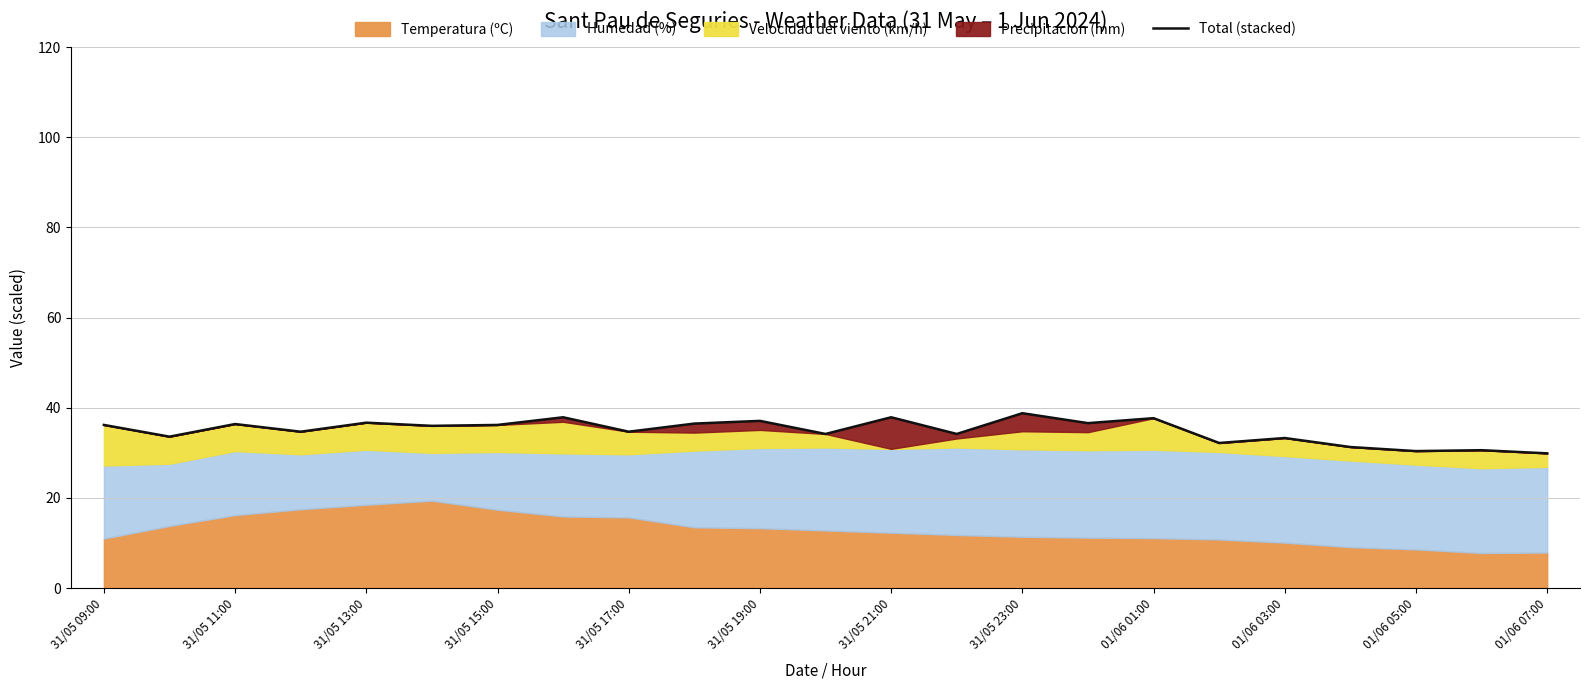

What is the value of the 19th point from the left?

33.3